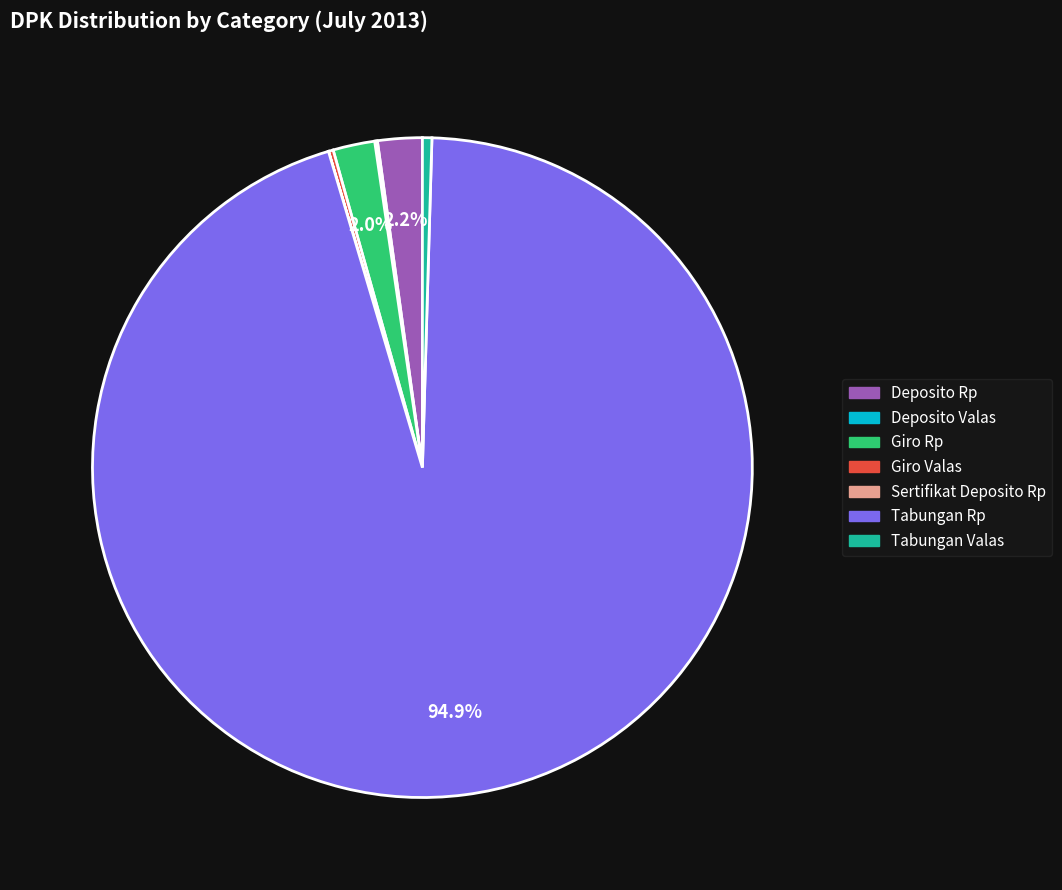

What portion of the pie excludes Giro Rp?

98.0%